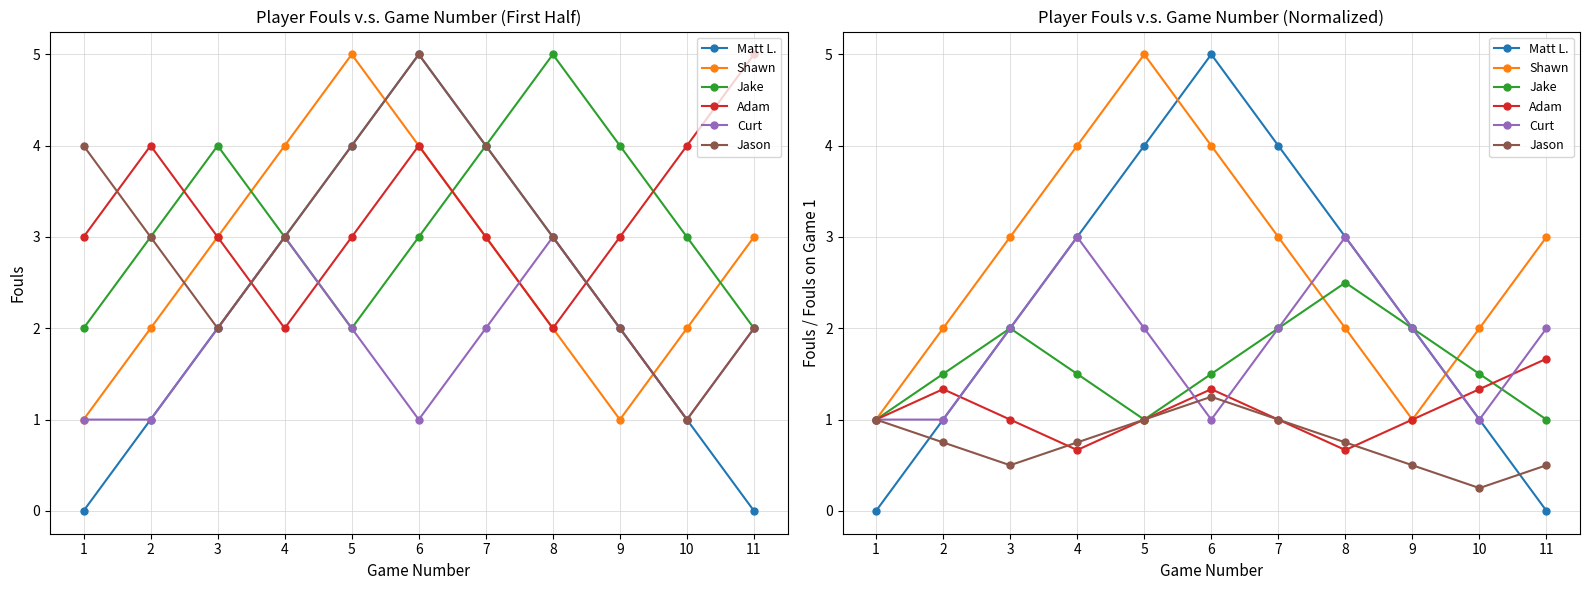

How many intersections are there between Jake and Curt?

2